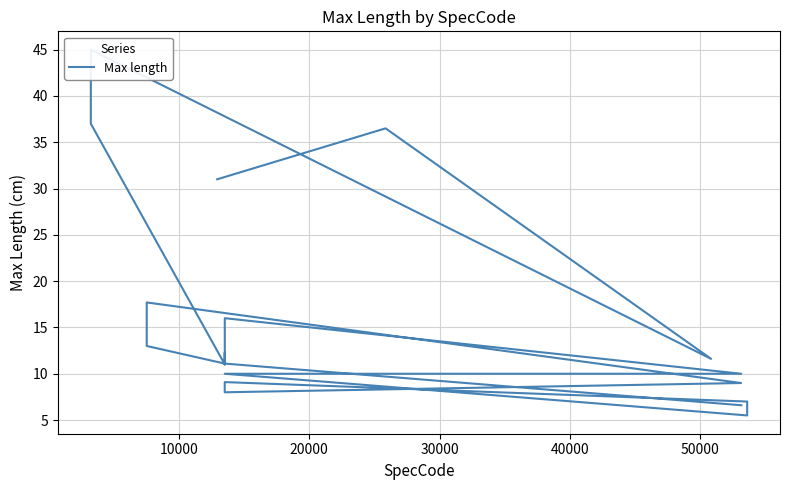

What value does the data have at 20000?

13.0